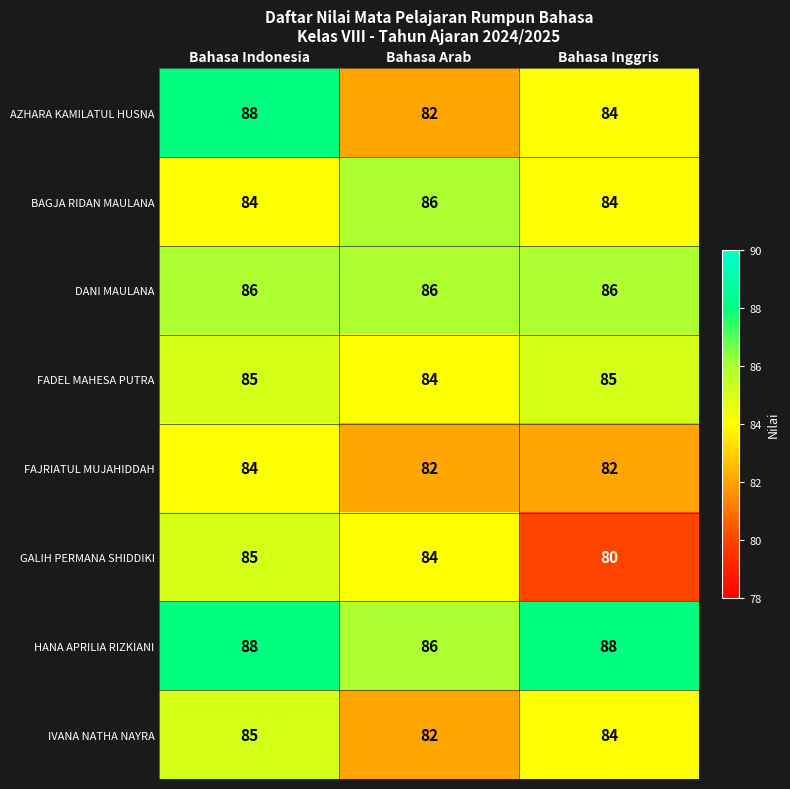

What is the sum of the HANA APRILIA RIZKIANI values at Bahasa Arab and Bahasa Inggris?

174